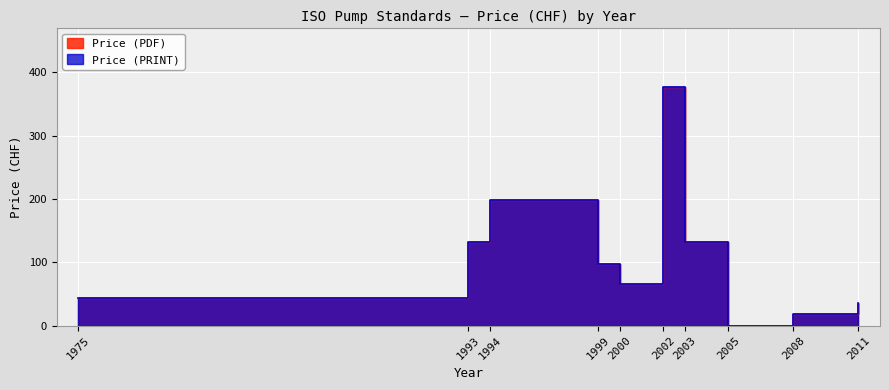

True or false: Price (PDF) and Price (PRINT) intersect in this chart.

False